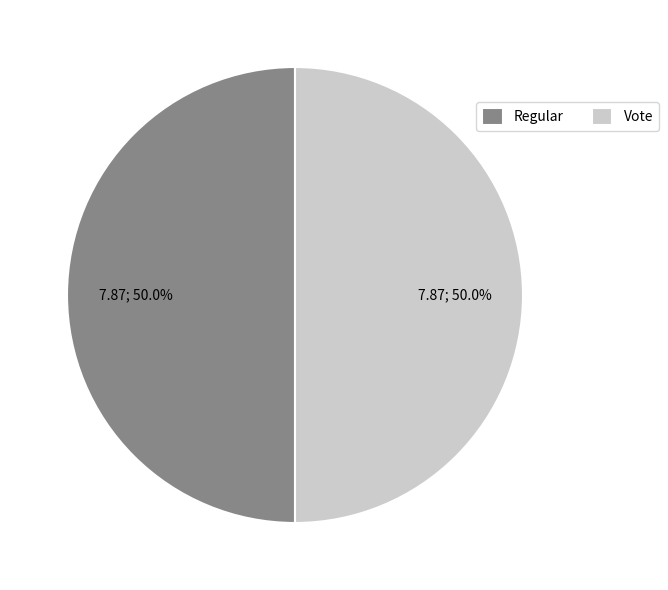

How many segments does this pie chart have?

2